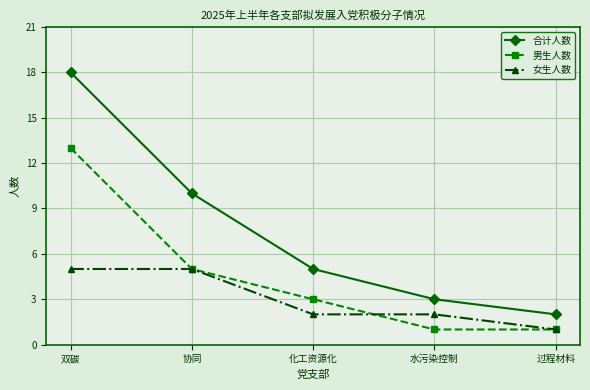

How many distinct data groups are displayed?

3